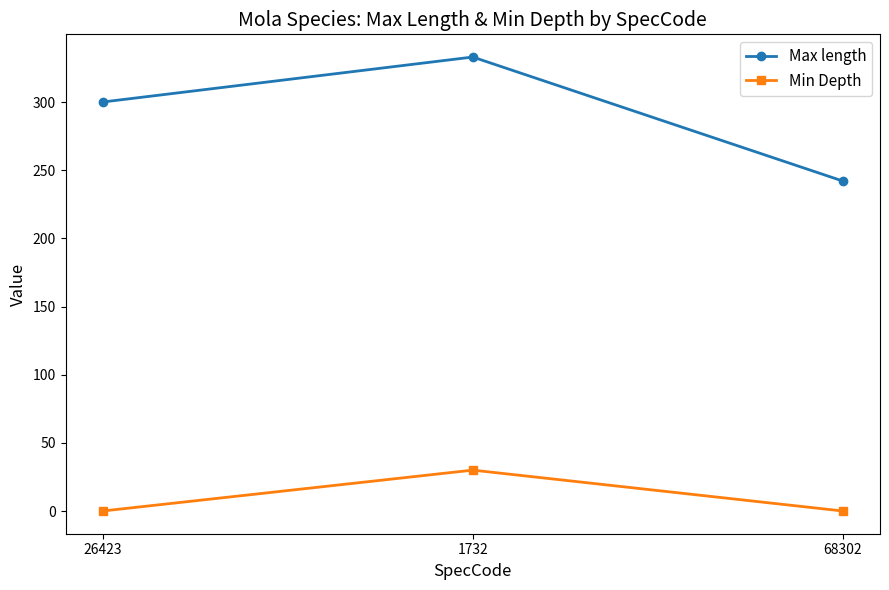

At which category is the sum across all series the highest?

1732